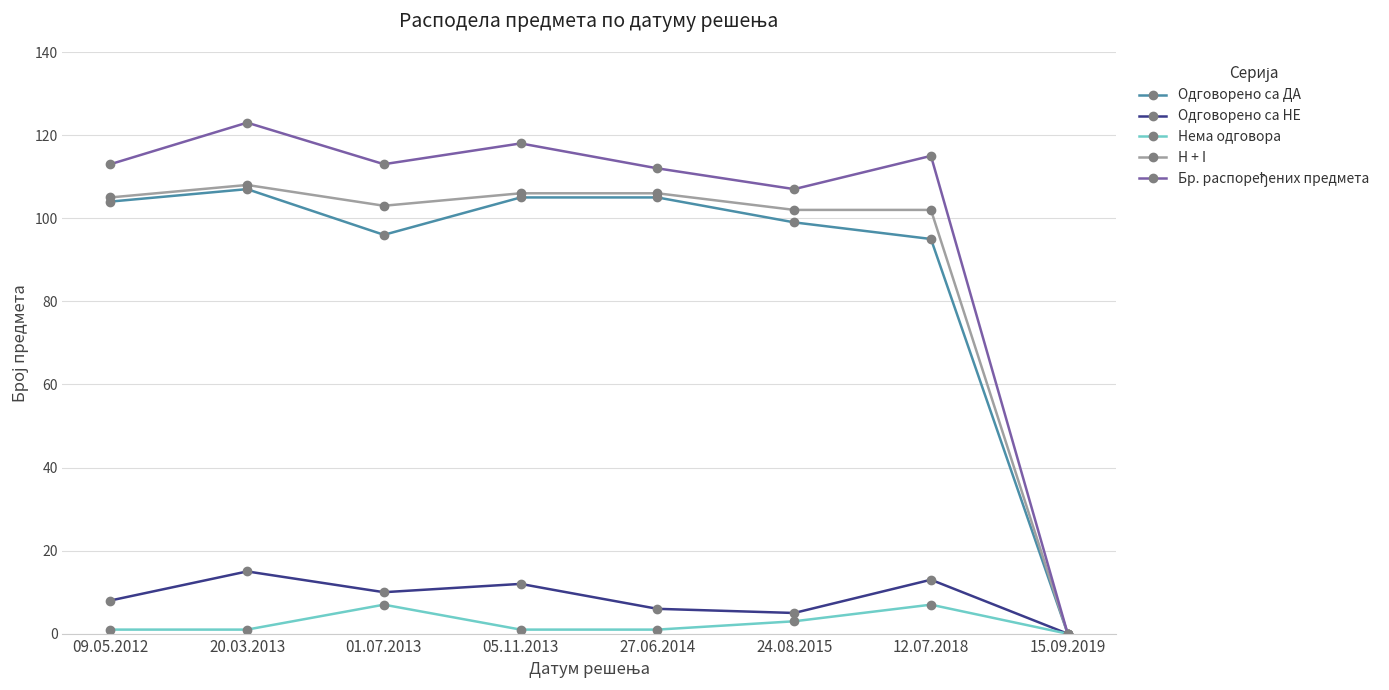

What is the maximum value shown in the chart?

123